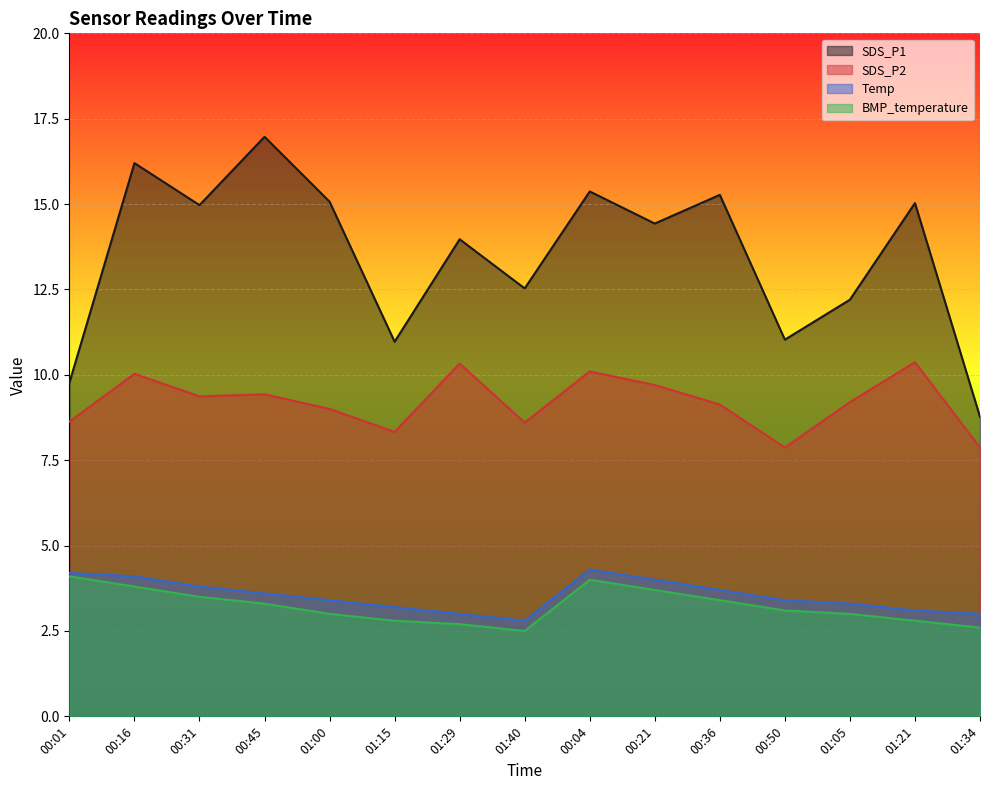

Where does the Temp series first go above 3?

00:01